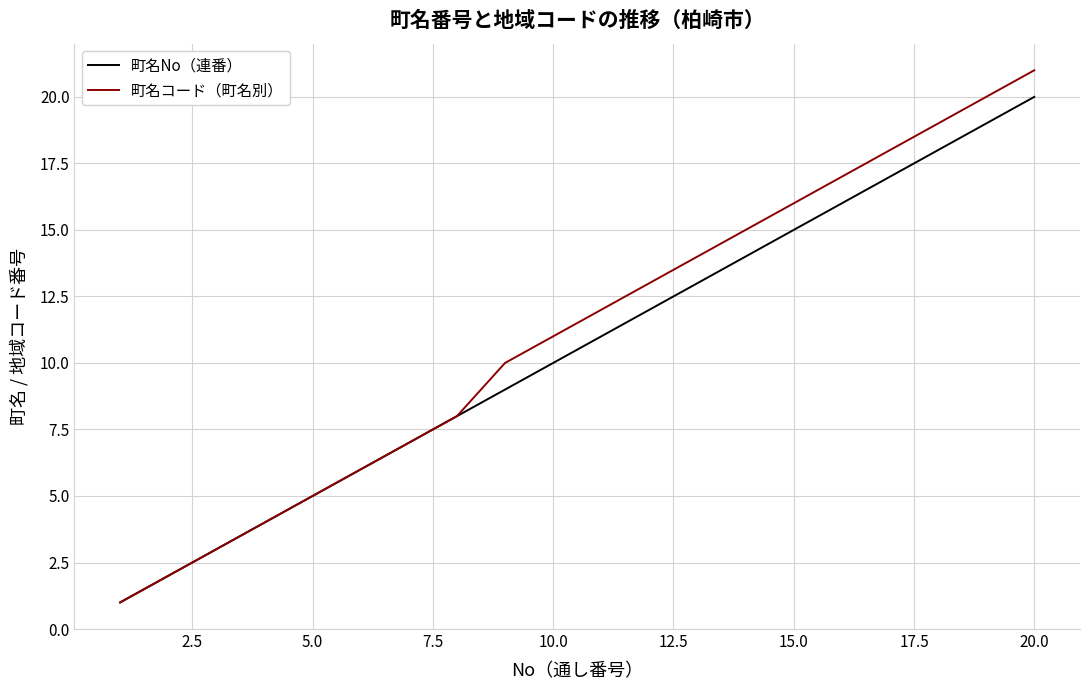

Which series has the widest spread of values?

町名コード（町名別）